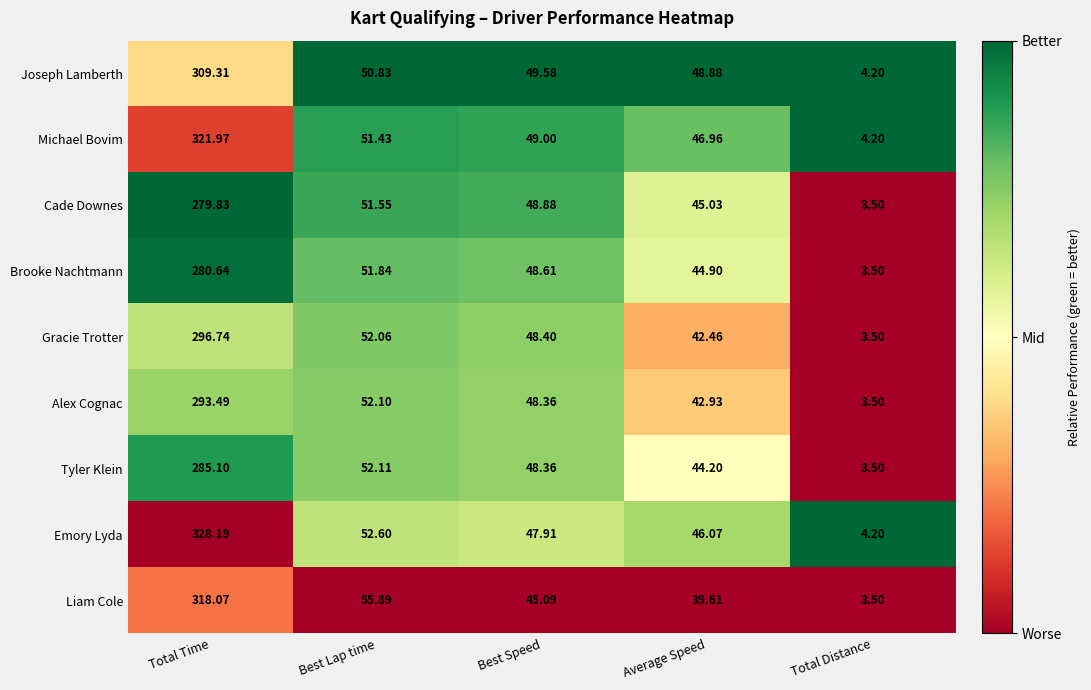

At which label does Michael Bovim first exceed 49?

Total Time